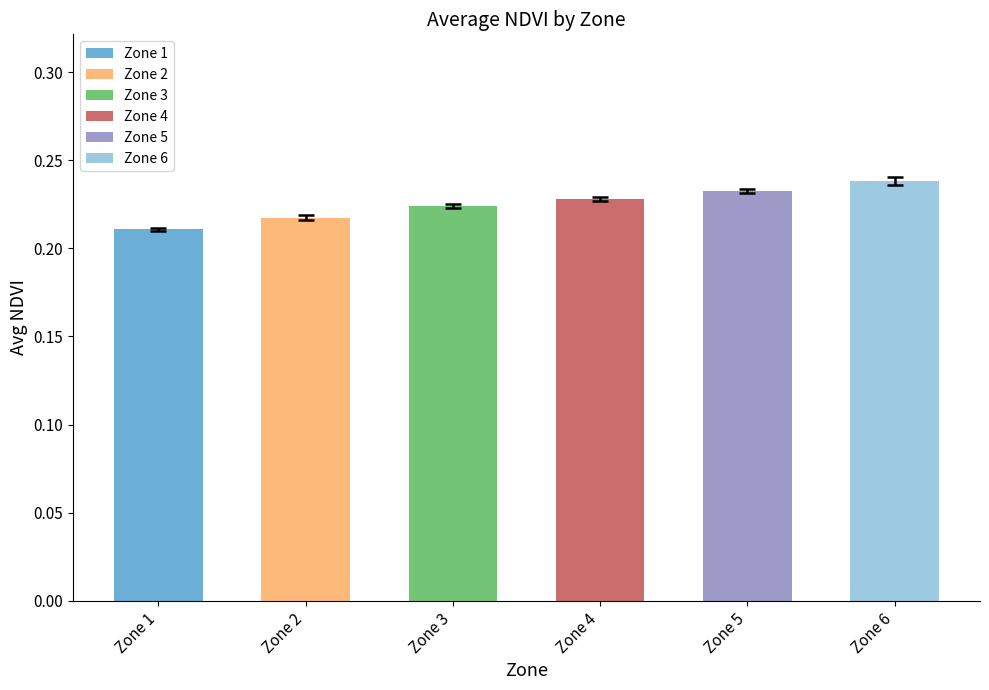

At which label is the value closest to 0?

Zone 1